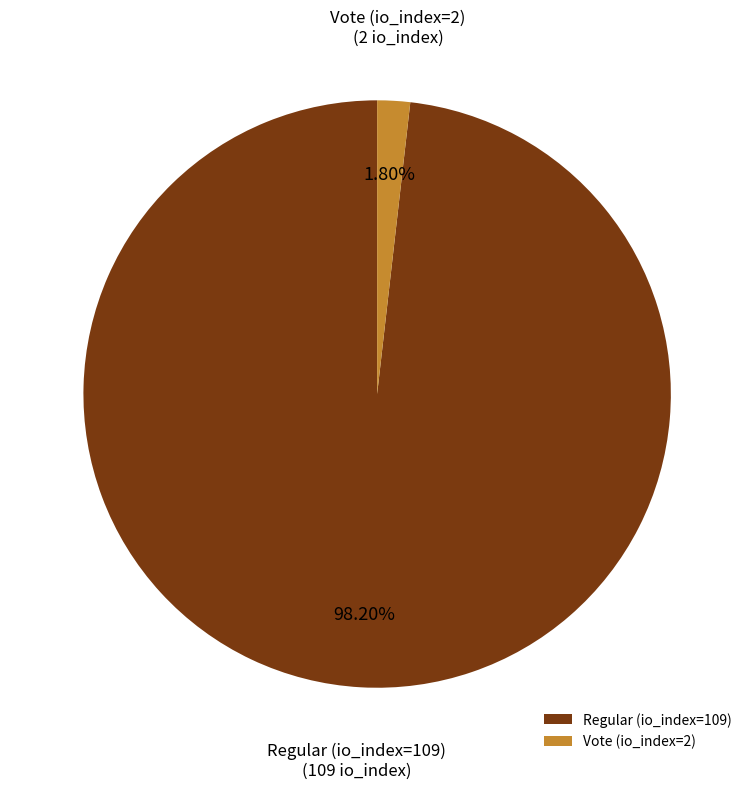

To the nearest percent, what is the difference between the Vote (io_index=2) and Regular (io_index=109) slice percentages?

96%